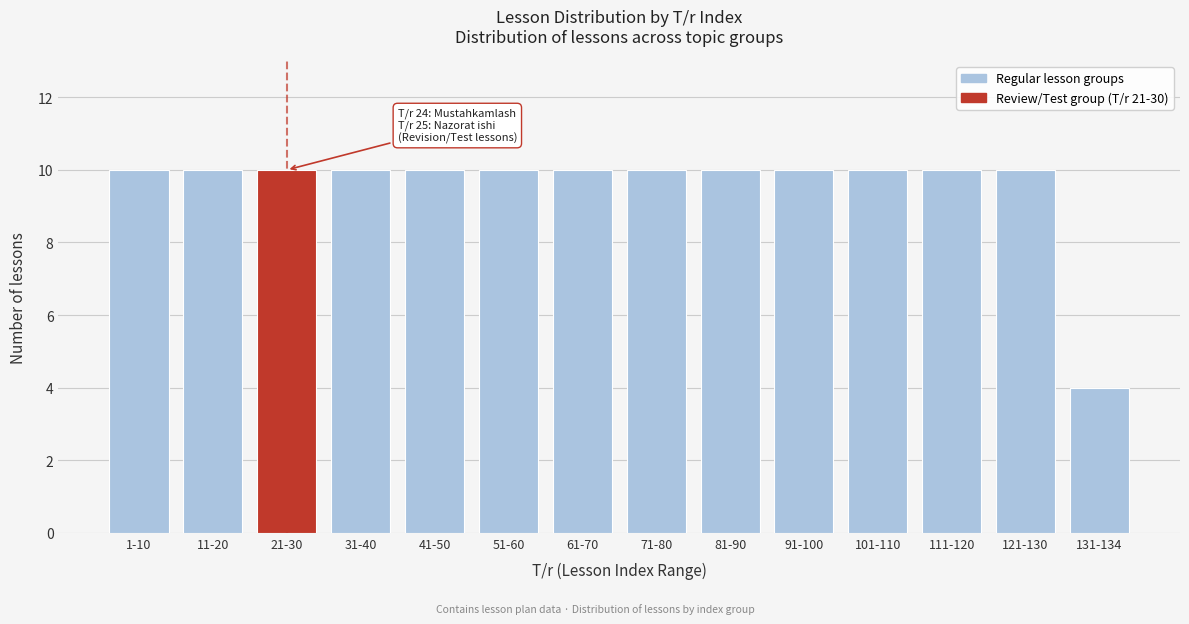

Reading left to right, list all the values displayed in this chart.

1-10=10	11-20=10	21-30=10	31-40=10	41-50=10	51-60=10	61-70=10	71-80=10	81-90=10	91-100=10	101-110=10	111-120=10	121-130=10	131-134=4